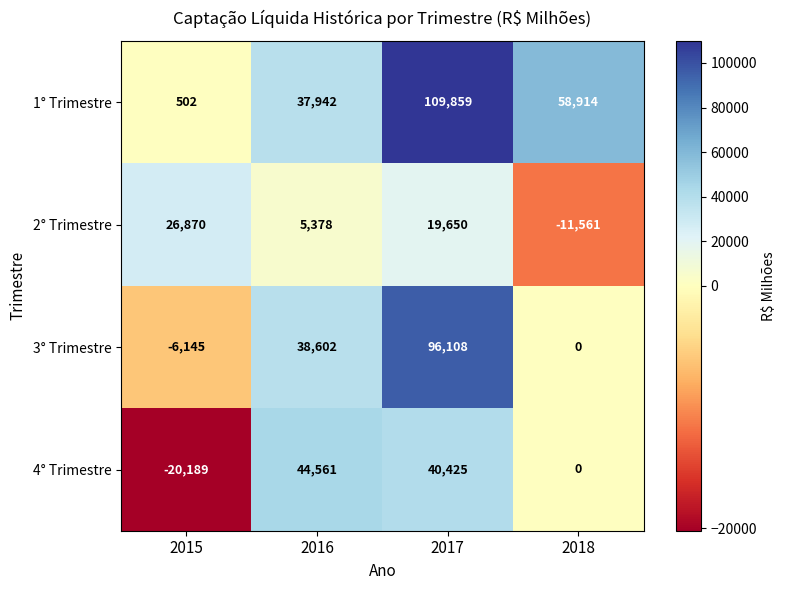

At which label does 1° Trimestre first exceed 58914?

2017